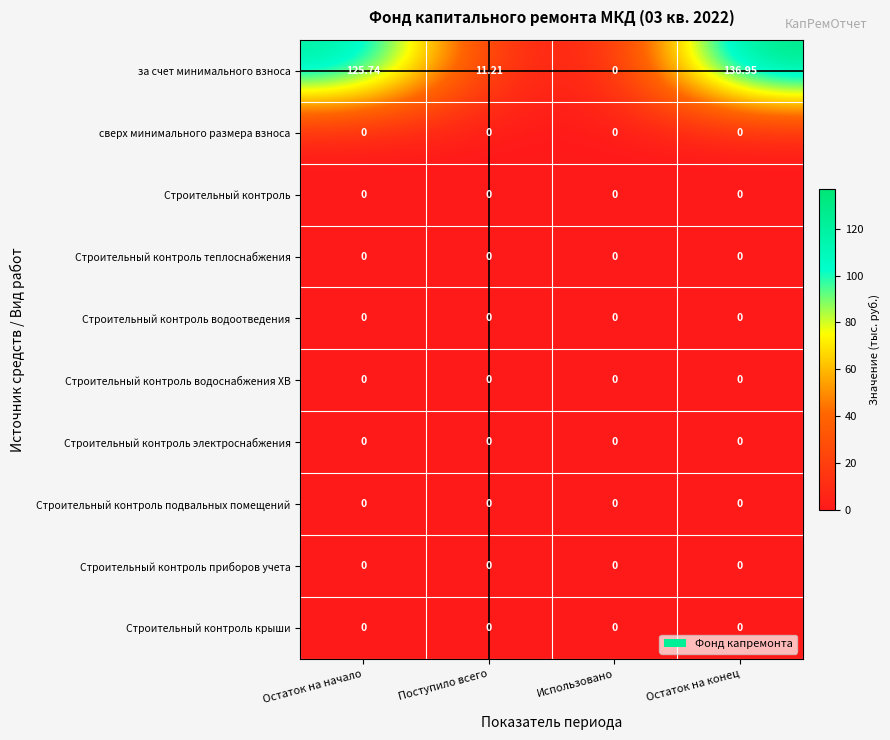

At which label is за счет минимального взноса closest to 68?

Поступило всего